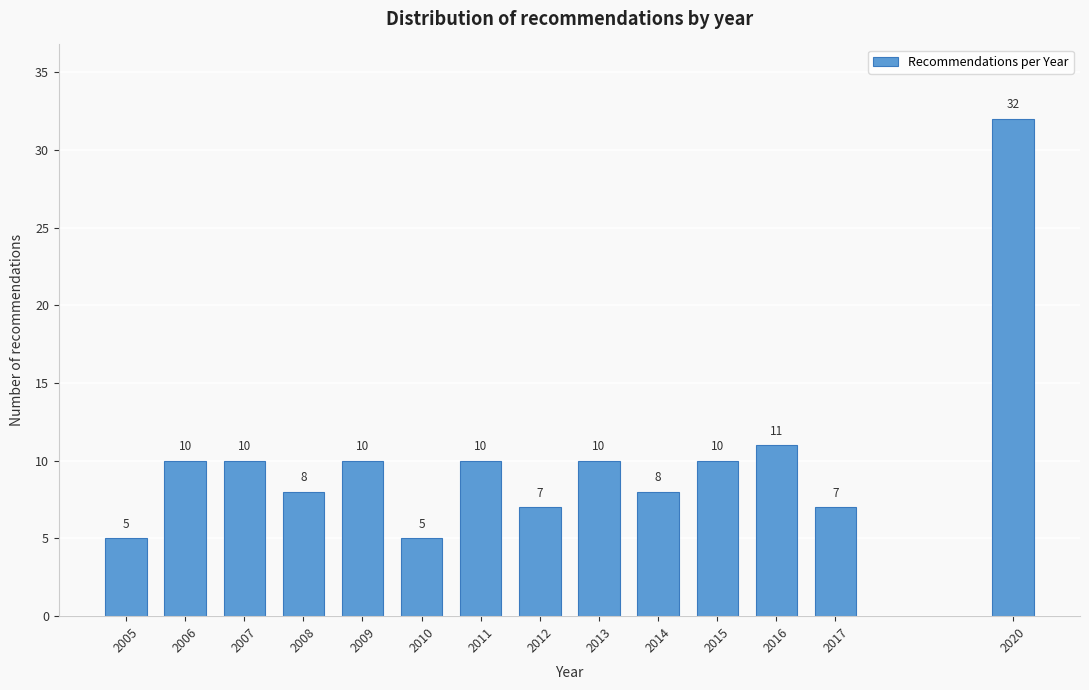

Reading left to right, what are all the values shown in this chart?

5	10	10	8	10	5	10	7	10	8	10	11	7	32